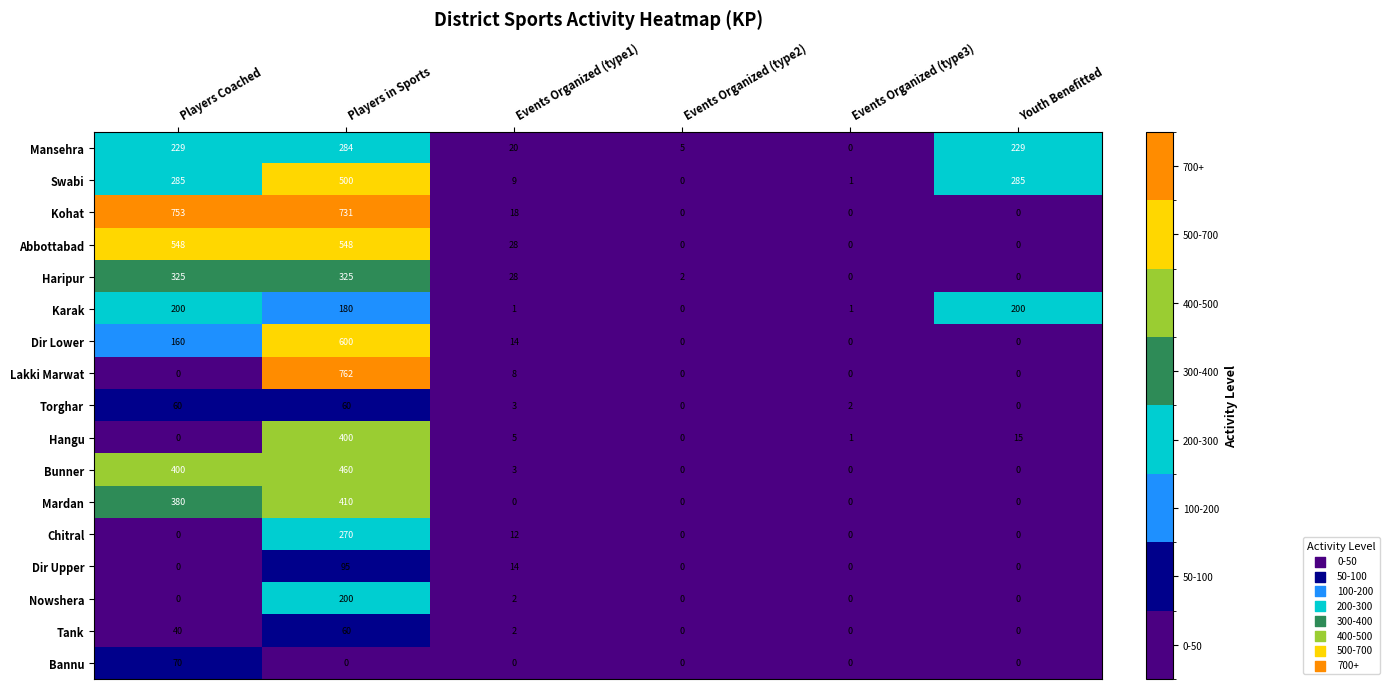

What is the difference between the maximum and minimum values in the Kohat series?

753